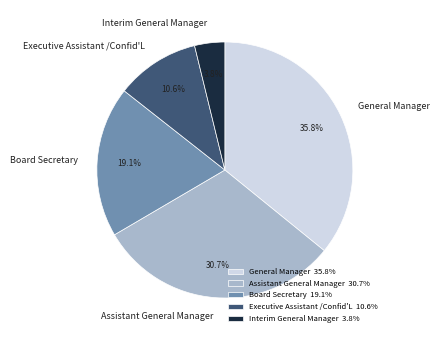

To the nearest percent, what is the difference between the largest and smallest slice percentages?

32%